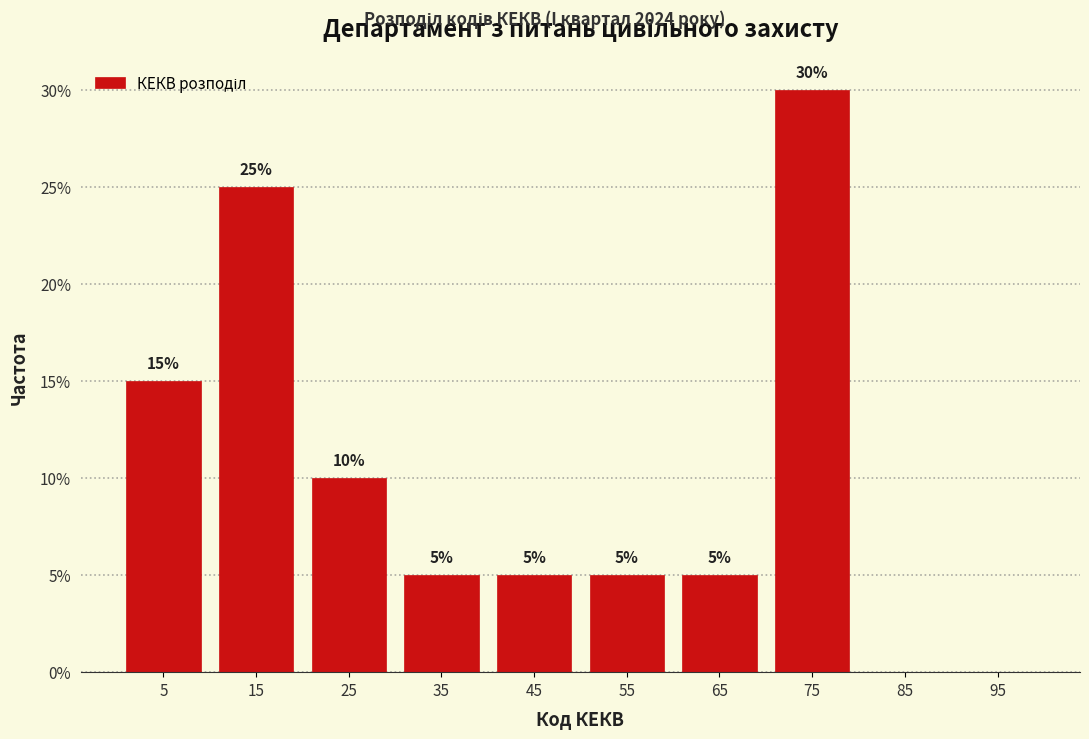

Over which range of the x-axis is the bar tallest?

70 to 80